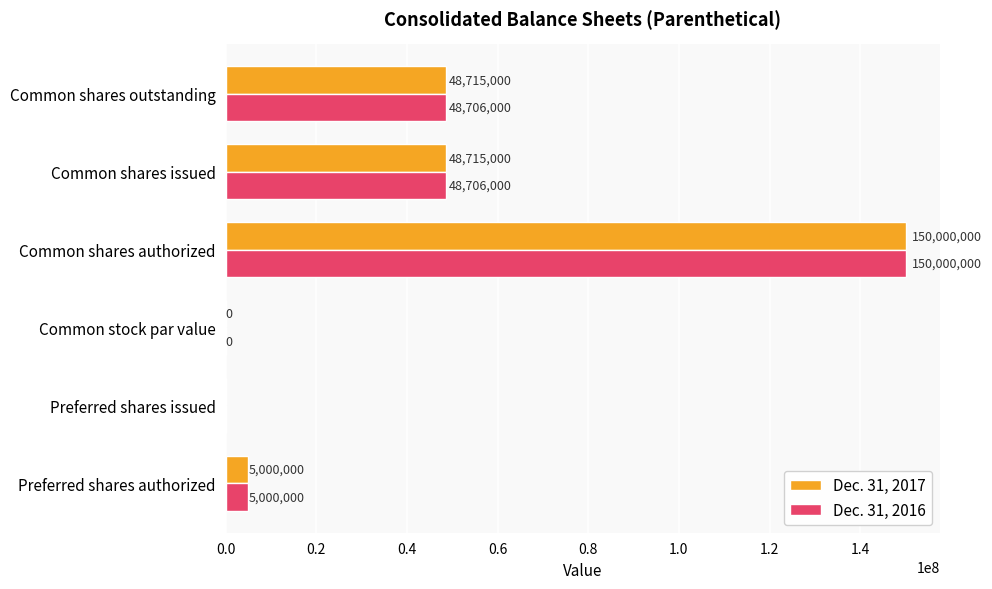

Is the value of Dec. 31, 2017 at Common shares authorized greater than the value of Dec. 31, 2016 at Common shares outstanding?

Yes